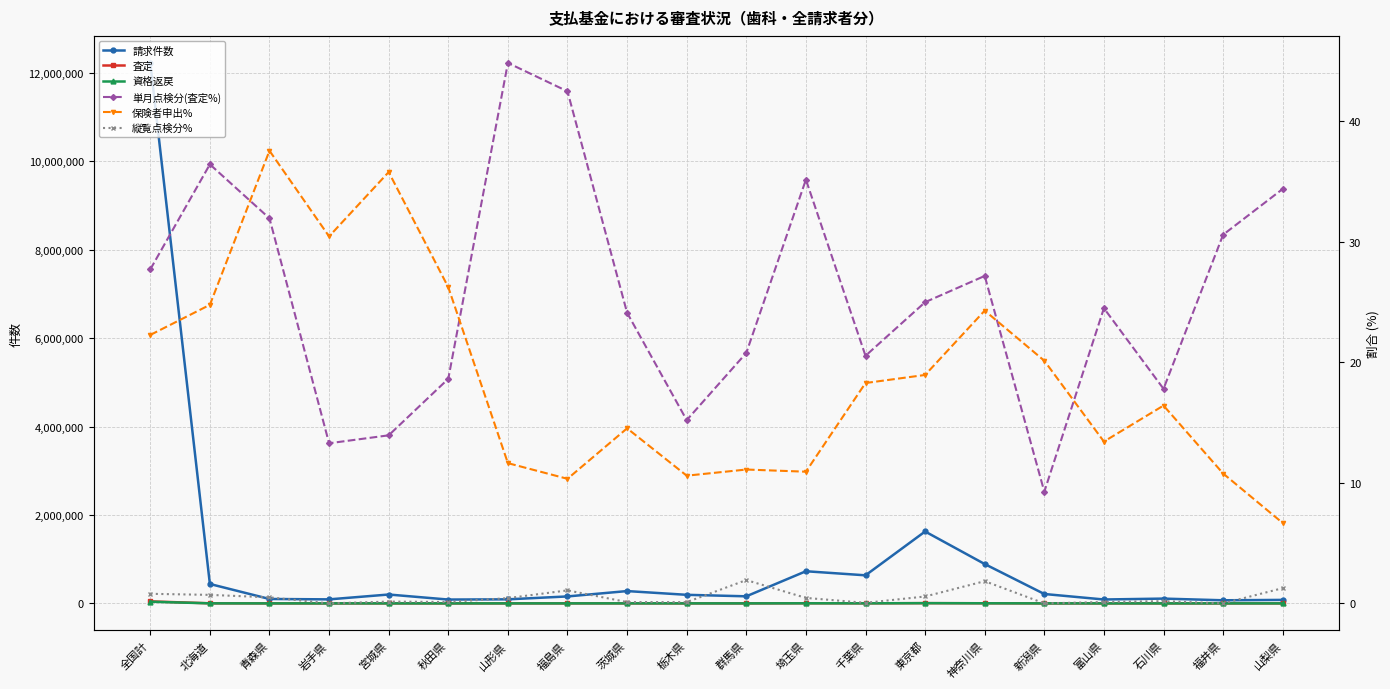

The 資格返戻 series shows 2522.1 at 千葉県. True or false?

False